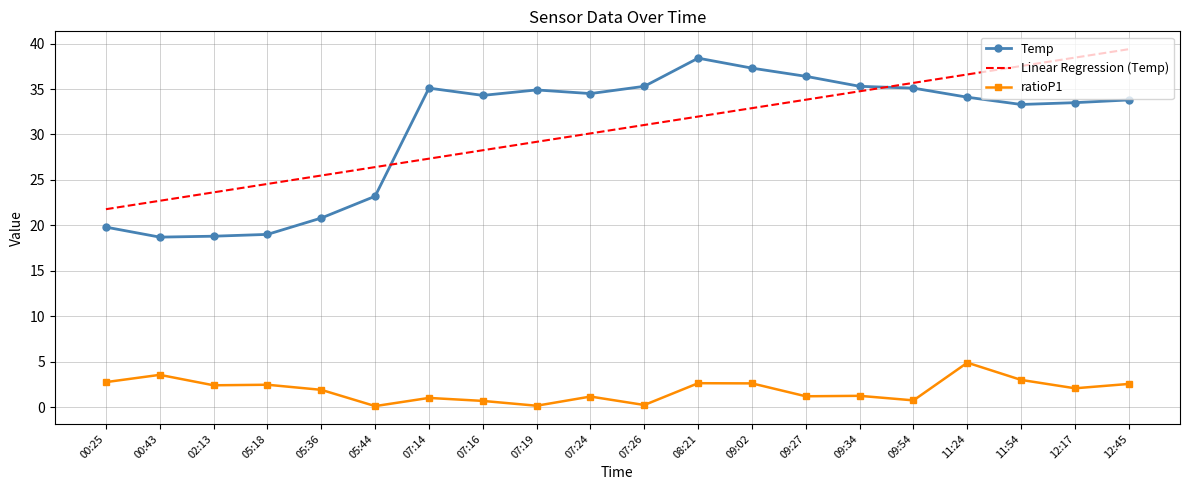

What value does the Linear Regression (Temp) series have at 11:54?

37.5